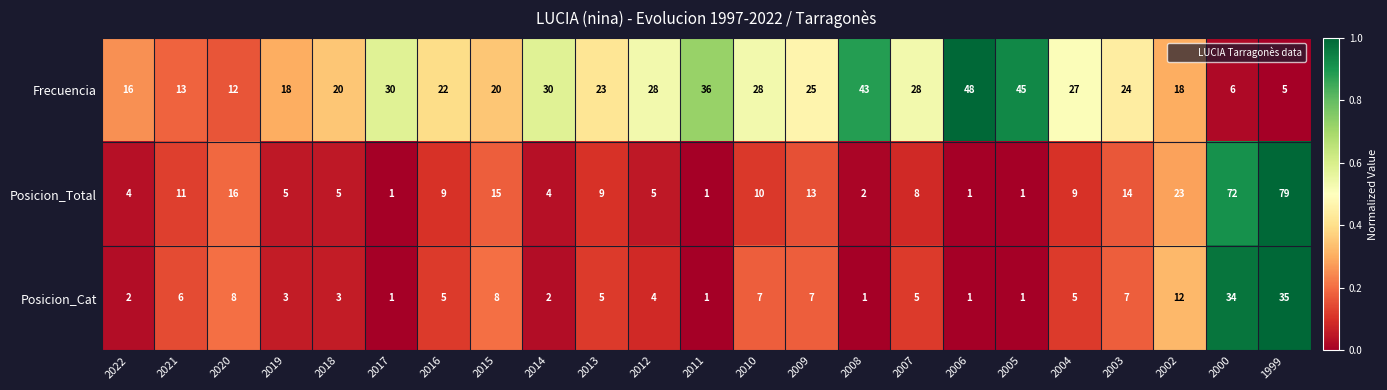

What is the difference between the maximum and minimum values in the Posicion_Cat series?

34